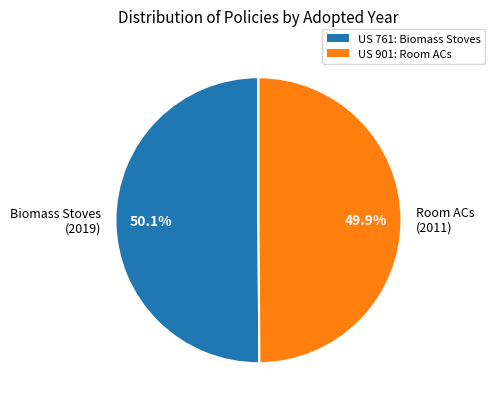

What is the ratio of the value at Biomass Stoves (2019) to the value at Room ACs (2011)?

1.0